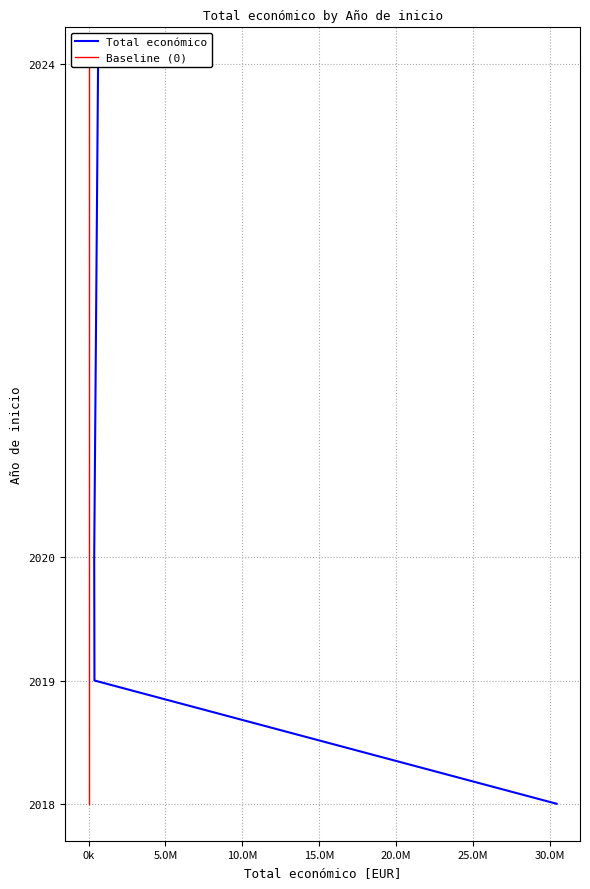

The value of Baseline (0) at 0k is 2019. True or false?

True